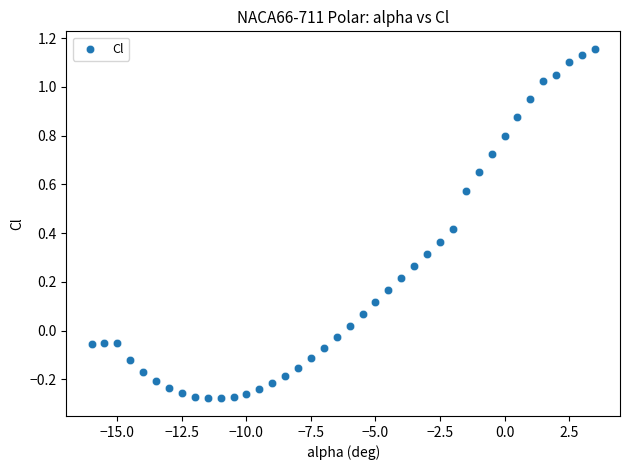

What is the range of X values (max minus min)?

19.5